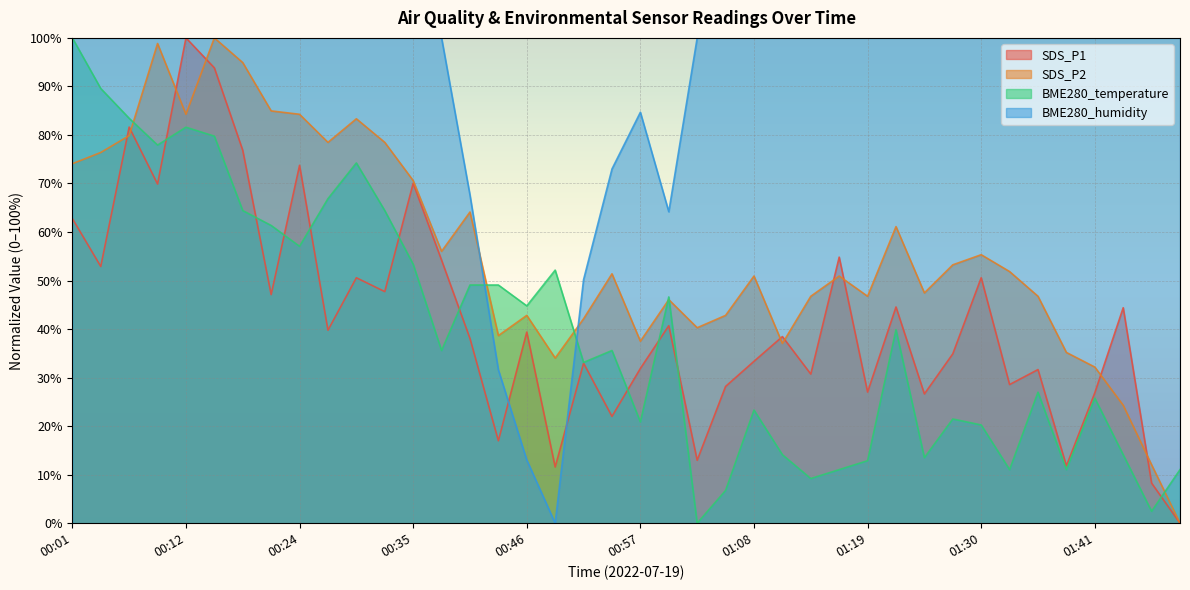

Between 01:24 and 01:16, which is larger?

01:16